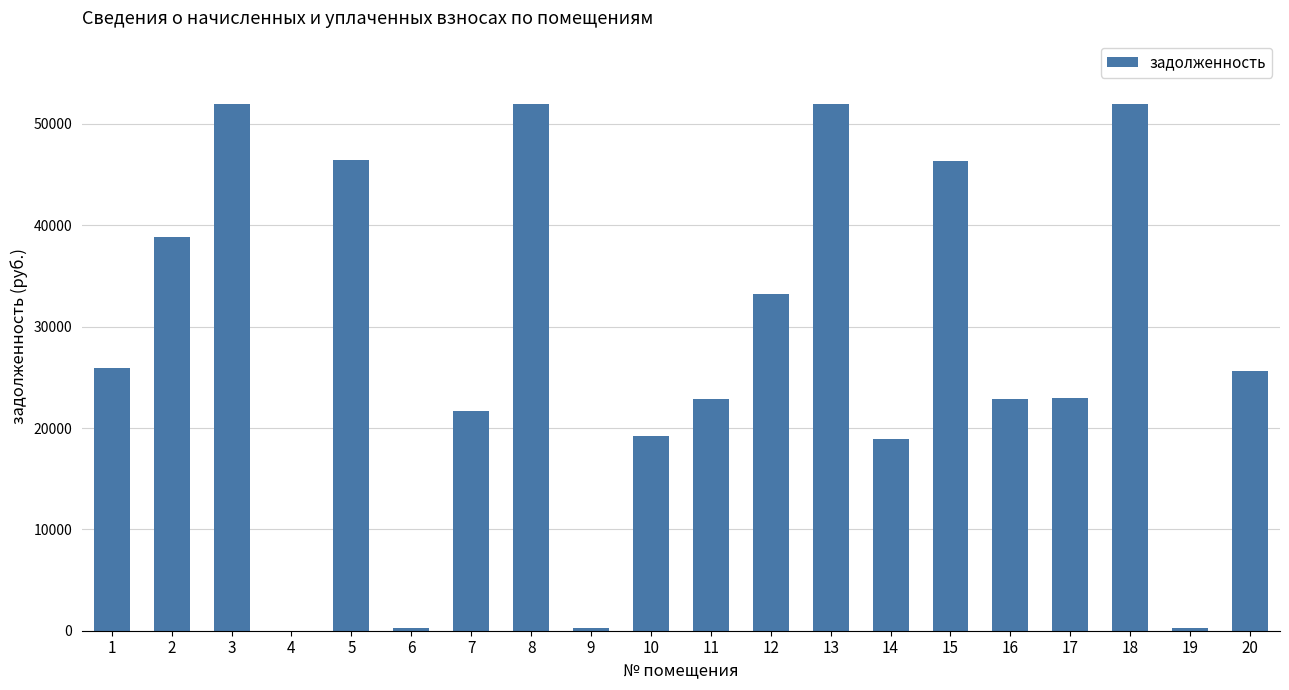

Approximately how many times larger is the value at 3 compared to 14?

2.7